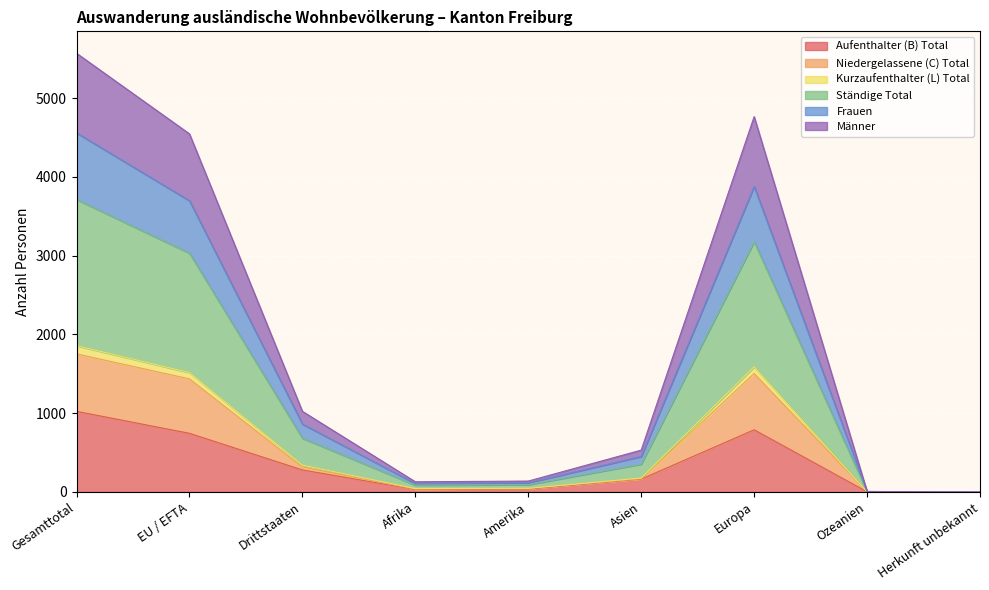

What is the value of the Niedergelassene (C) Total point at the 5th from the left?

44